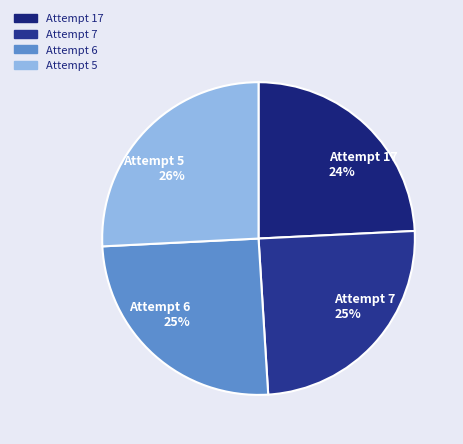

To the nearest percent, what percentage of the pie is Attempt 6?

25%